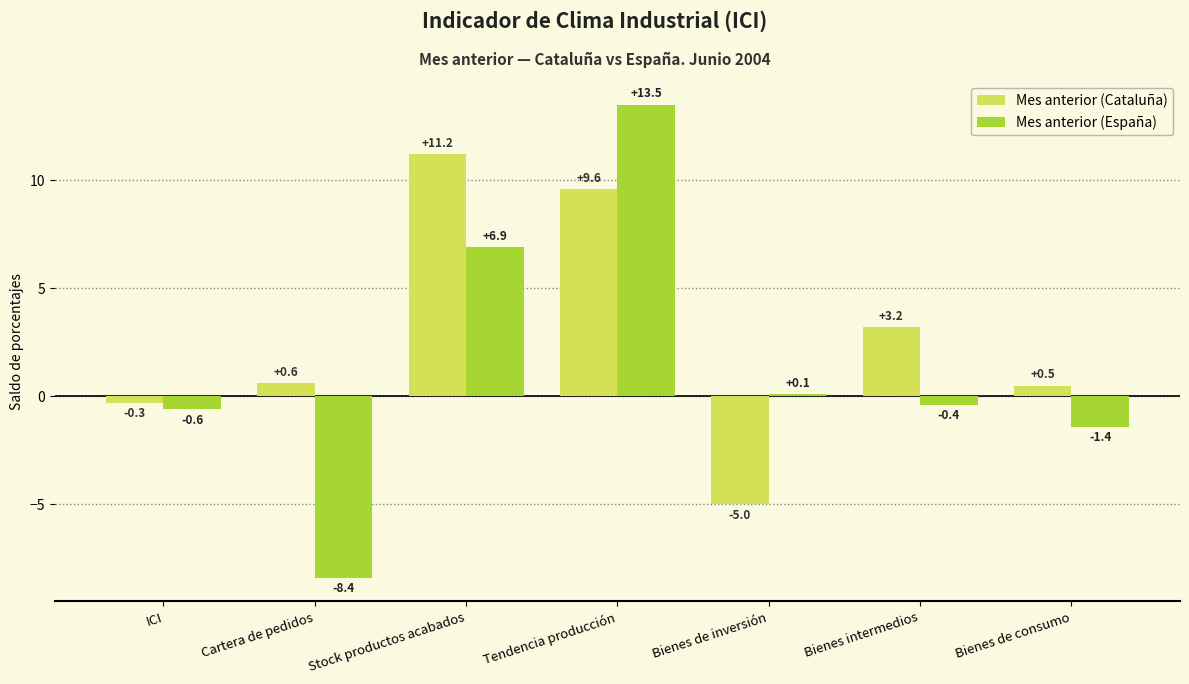

What is the total value across all series at Bienes de consumo?

-0.9